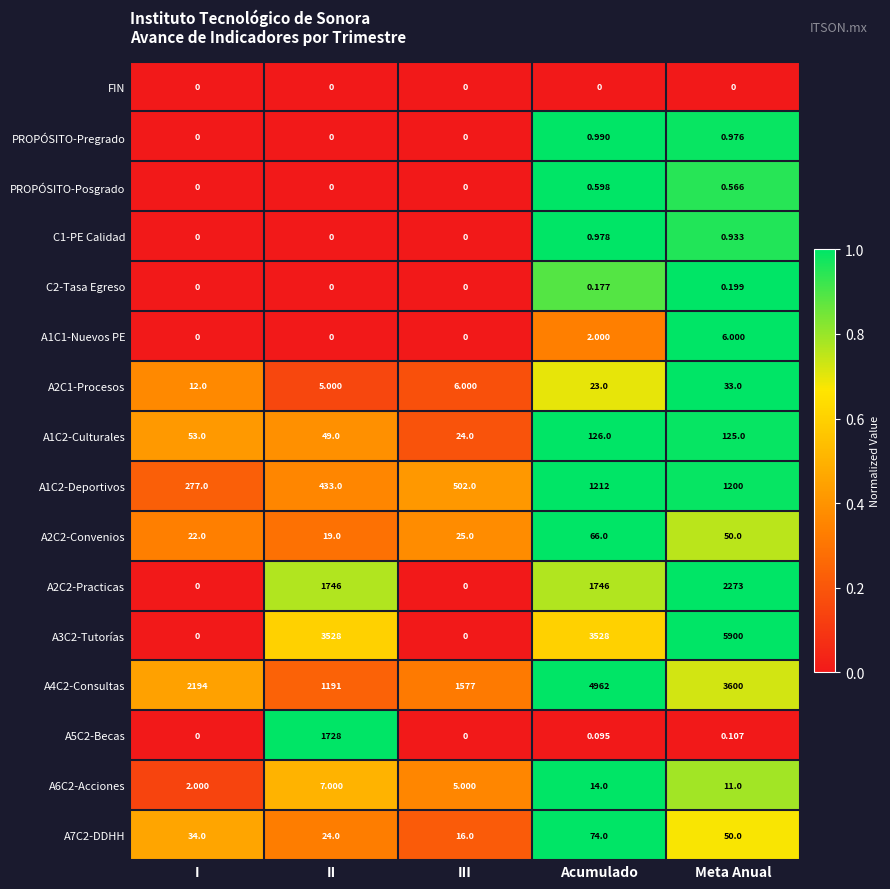

At which label is A1C2-Culturales closest to 75?

I